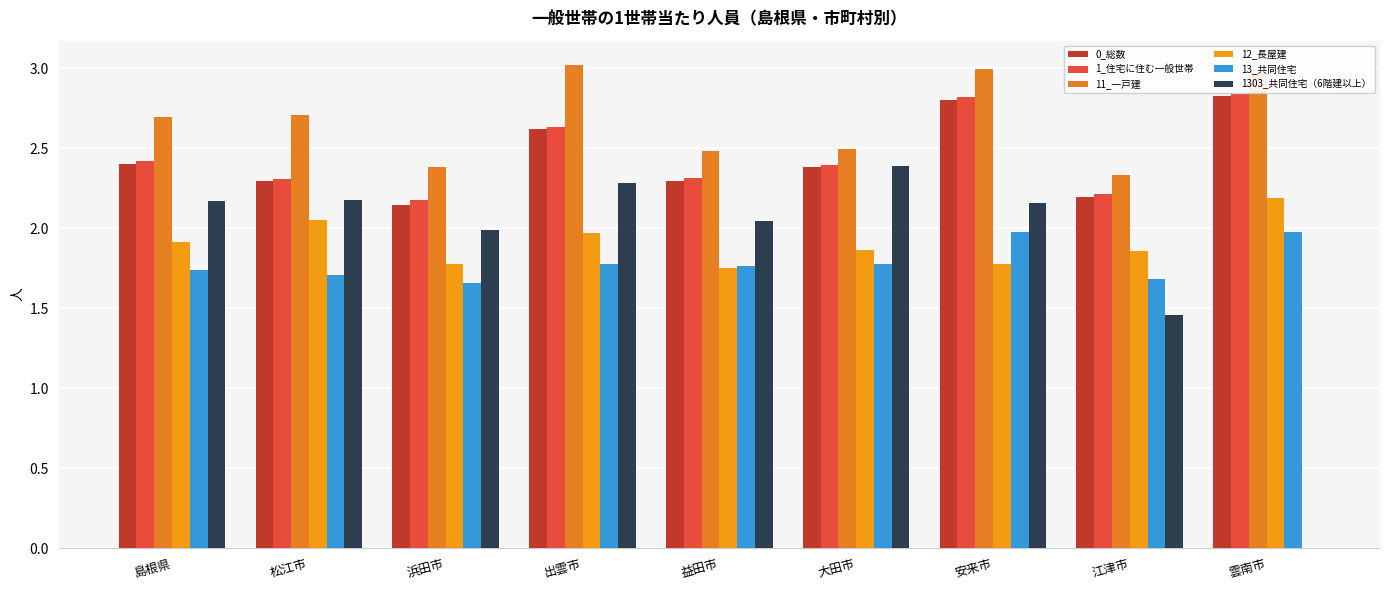

Rank the series at 大田市 from highest to lowest value.

11_一戸建, 1_住宅に住む一般世帯, 1303_共同住宅（6階建以上）, 0_総数, 12_長屋建, 13_共同住宅